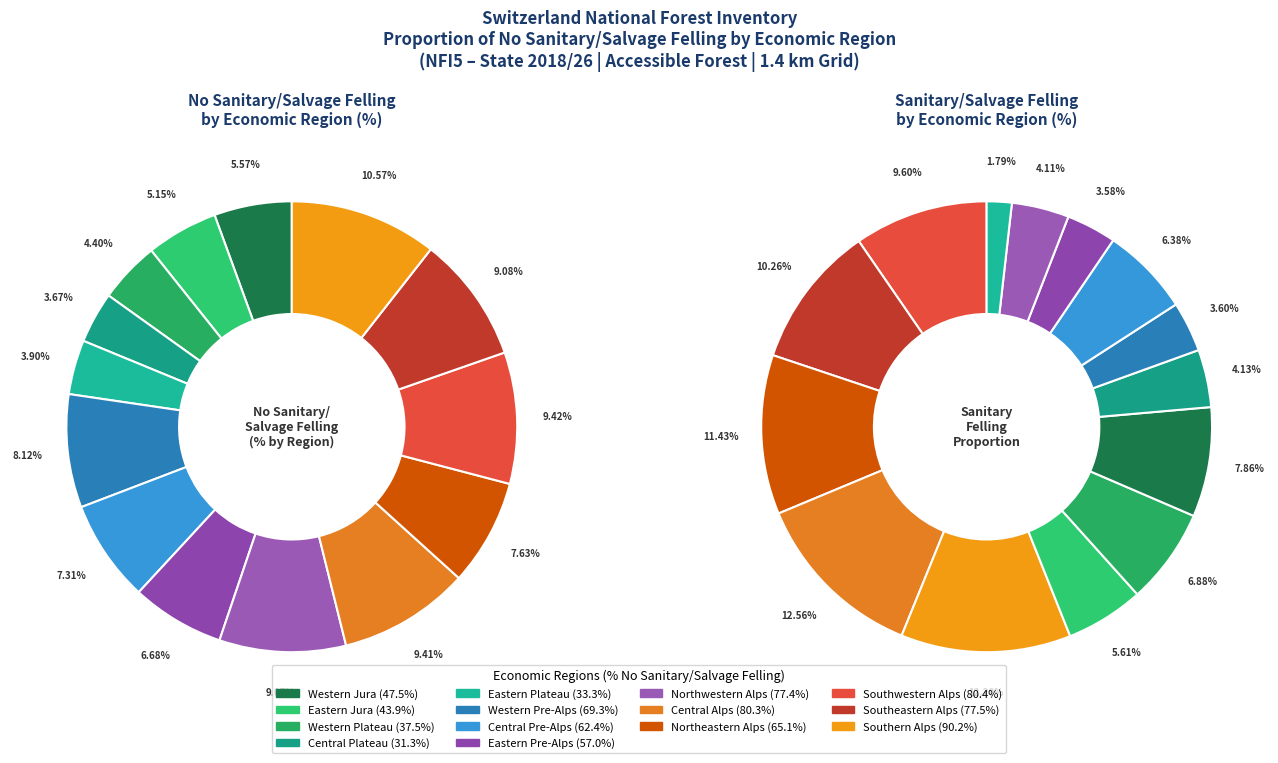

True or false: Eastern Jura accounts for 1% of the total.

False